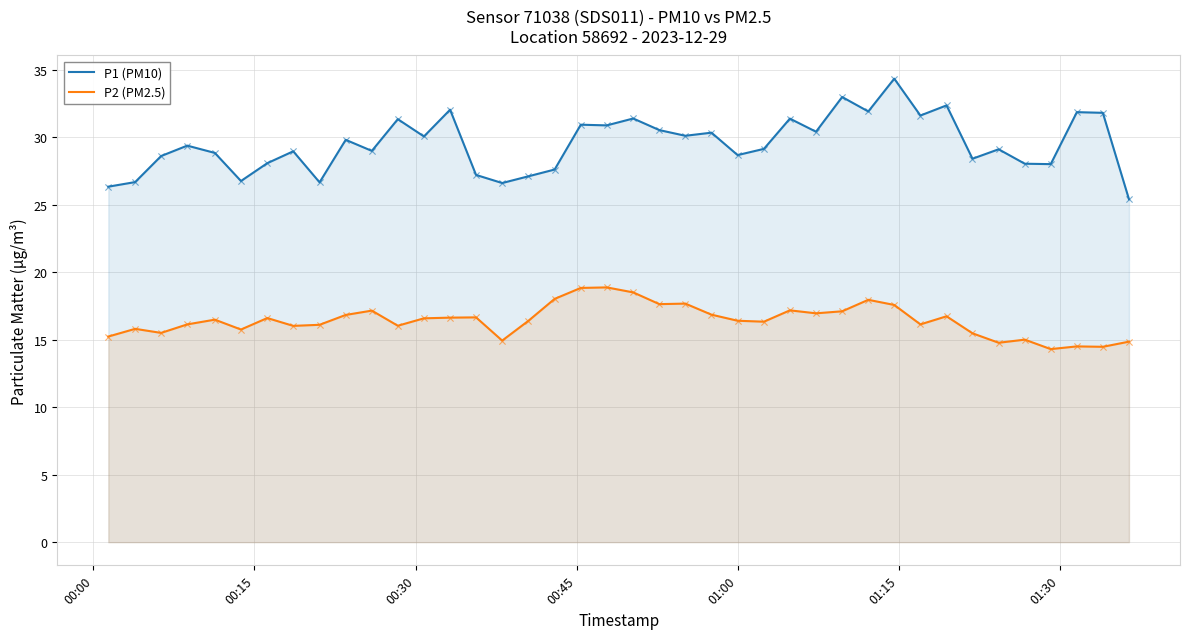

At how many categories does at least one series exceed 29?

22